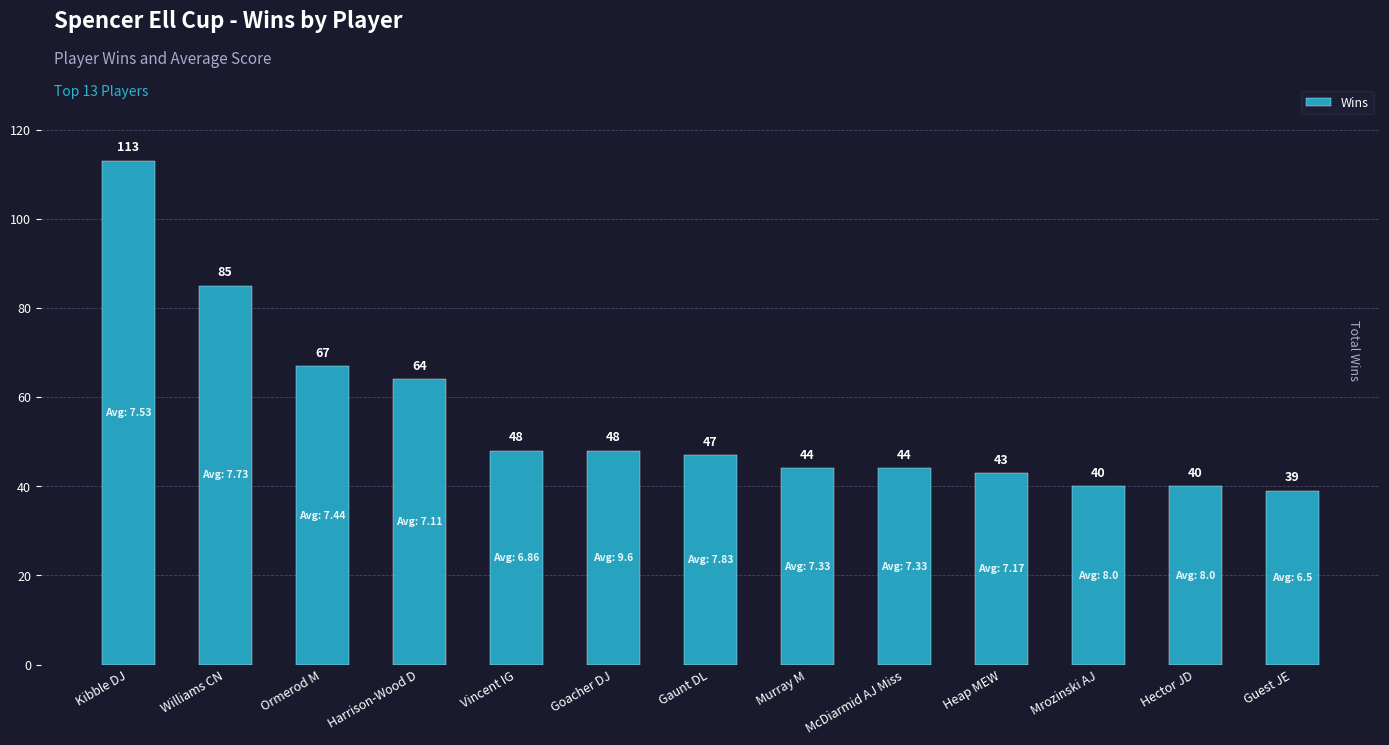

Count the number of categories in the chart.

13